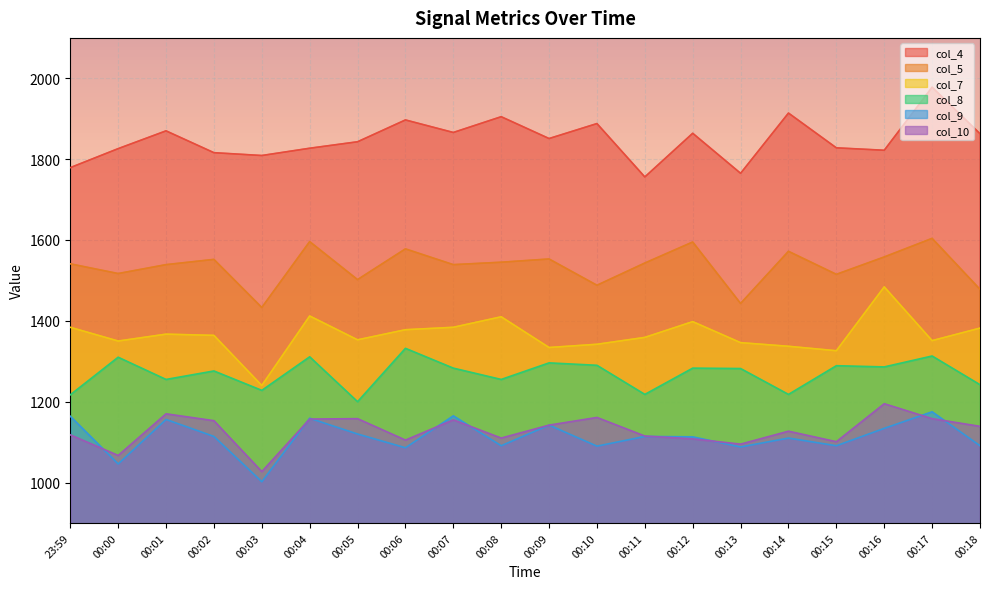

At 00:00, list the series in order from largest to smallest.

col_4, col_5, col_7, col_8, col_10, col_9